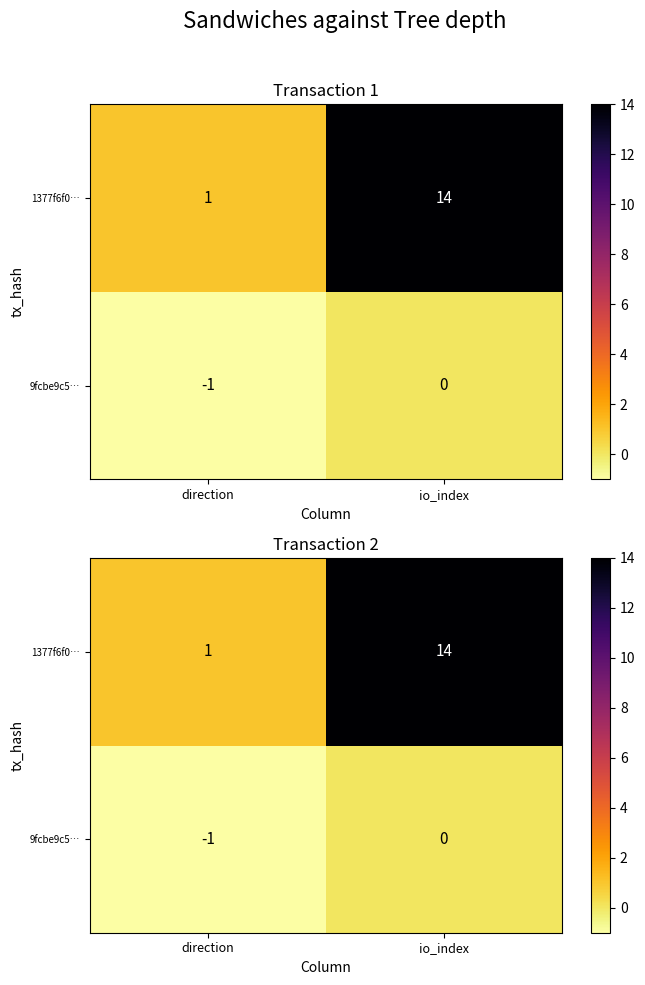

Which series changed the most between direction and io_index?

1377f6f0…